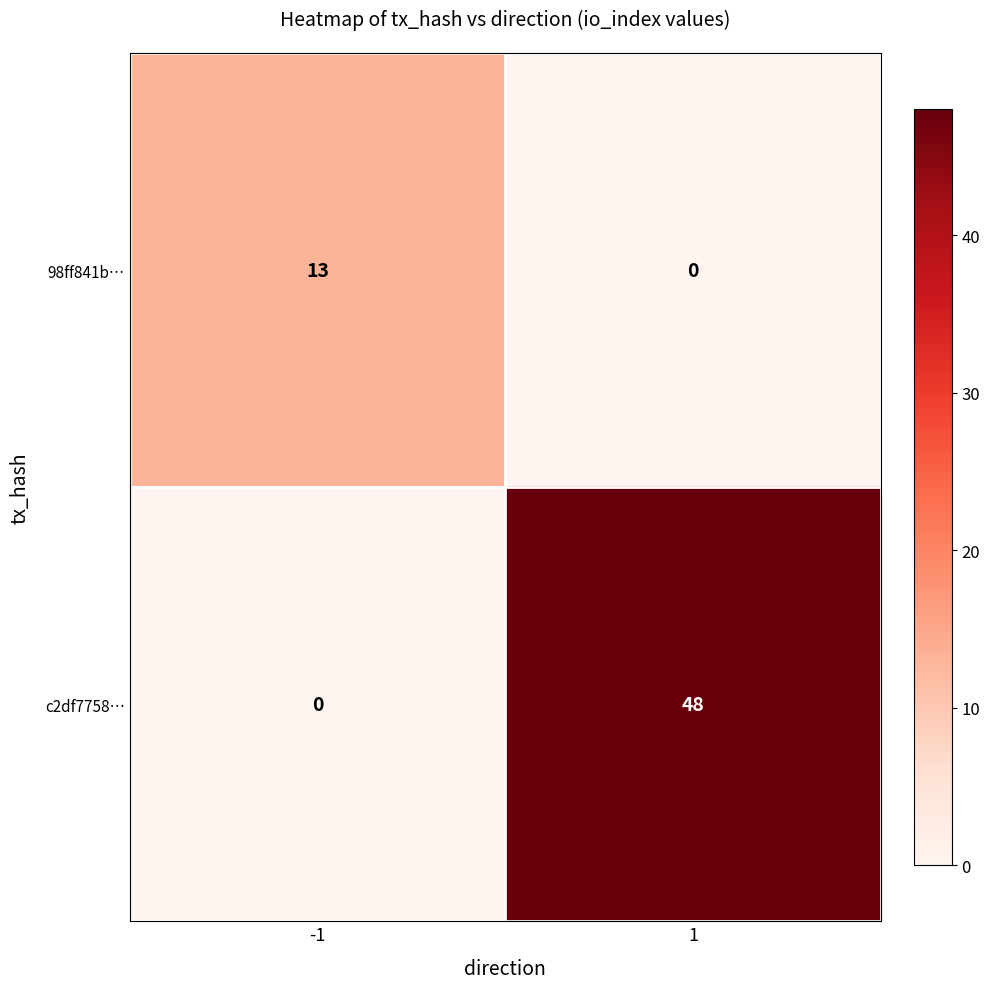

Is it true that 98ff841b… equals 17 at -1?

False